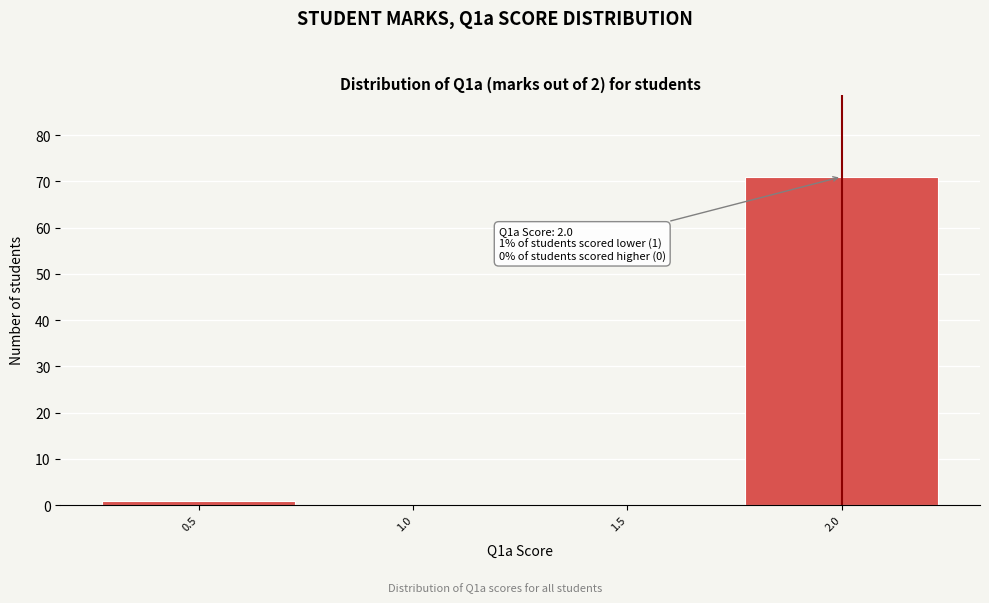

Over which range of the x-axis is the bar tallest?

1.75 to 2.25